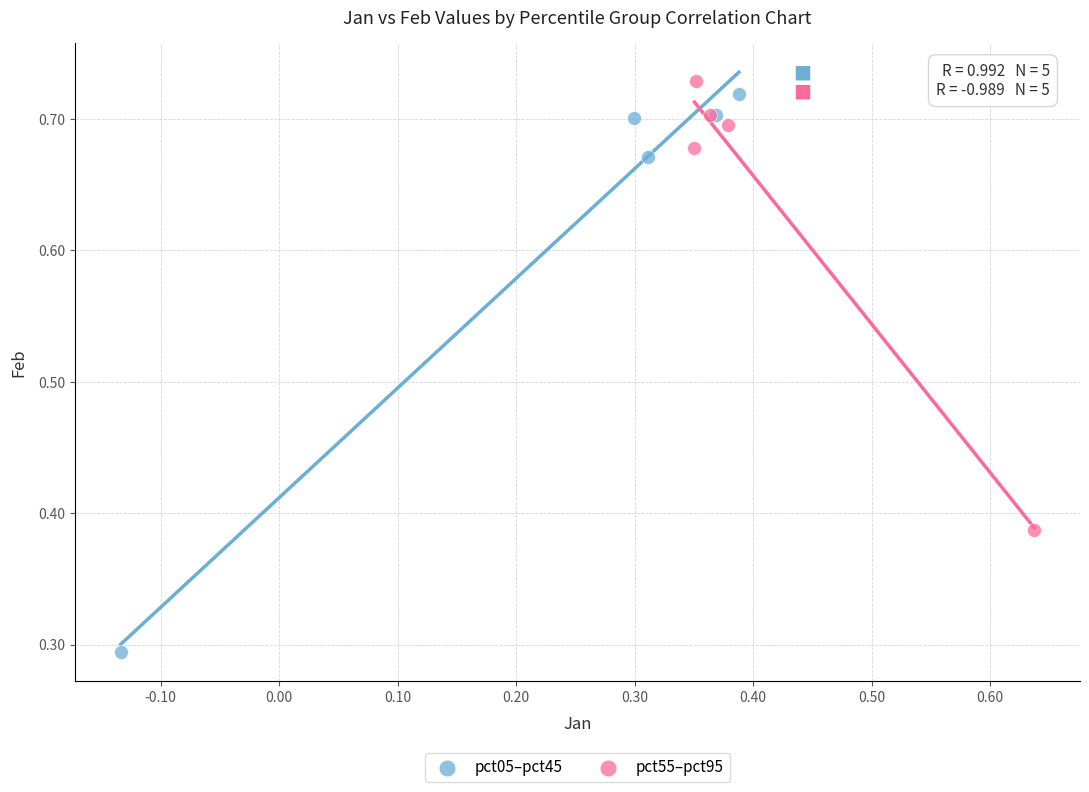

Which series has the largest Y range (max minus min)?

pct05–pct45